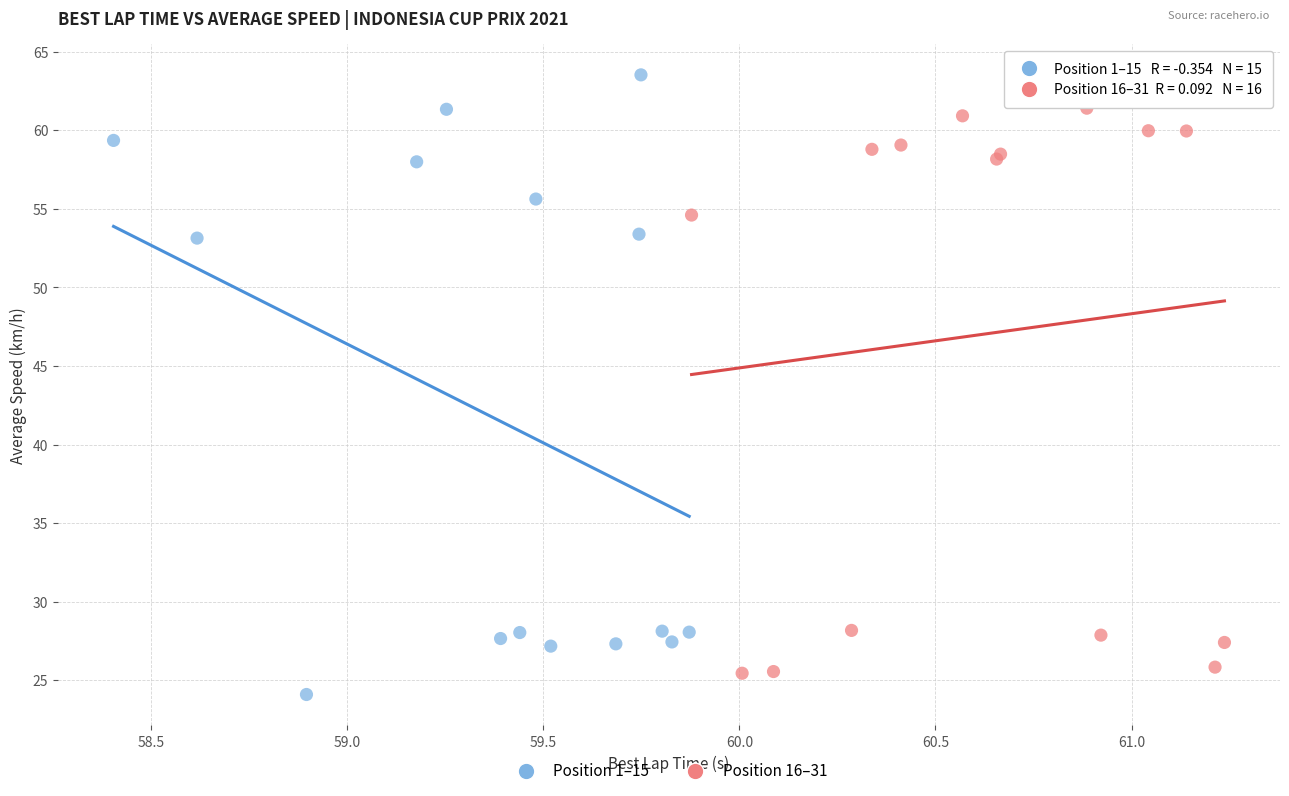

Which series contains the highest Y value?

Position 1–15